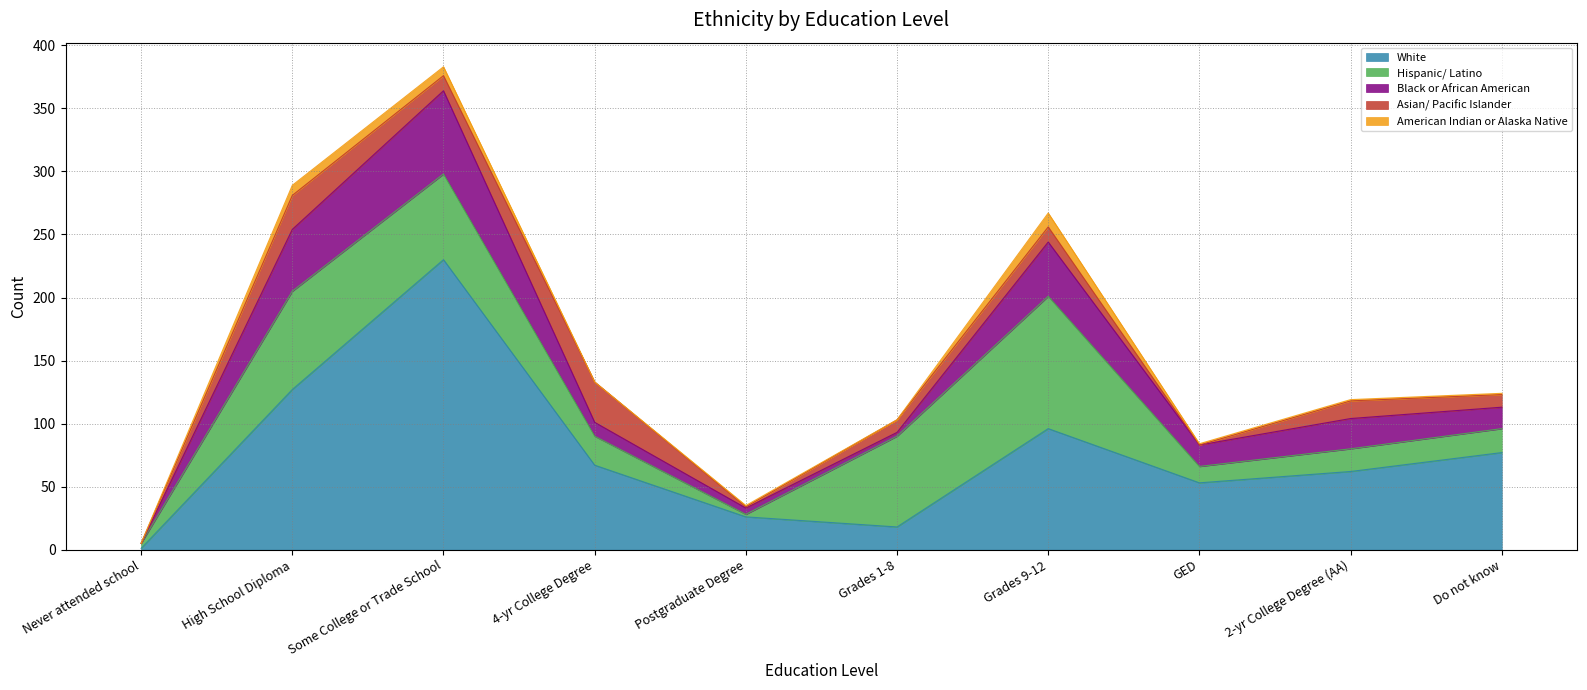

Count the number of data series in this chart.

5